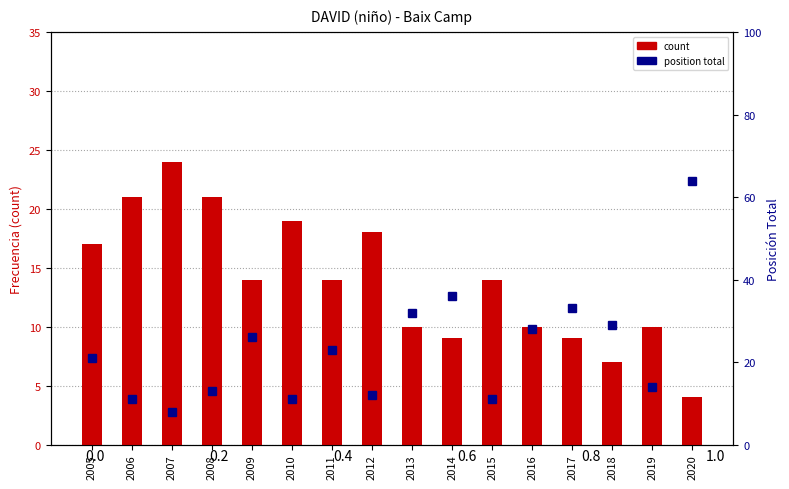

At which category does the chart reach its peak across all series?

2020